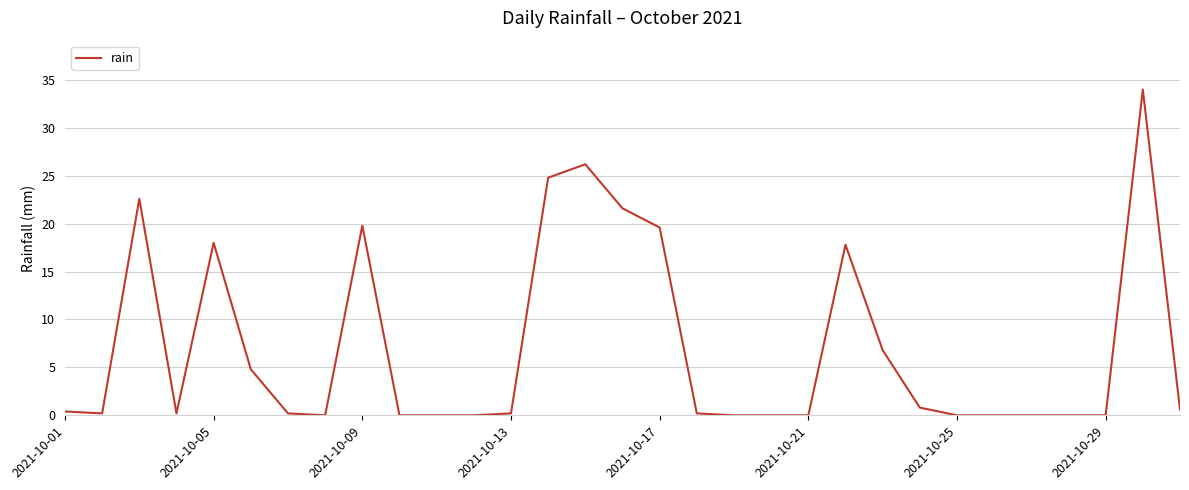

What is the maximum value shown in the chart?

34.0